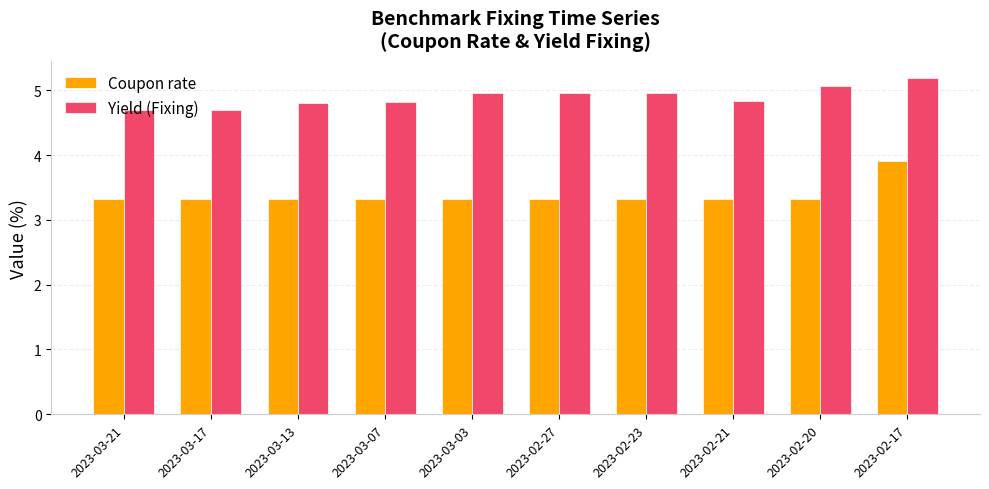

At which category does the chart reach its peak across all series?

2023-02-17